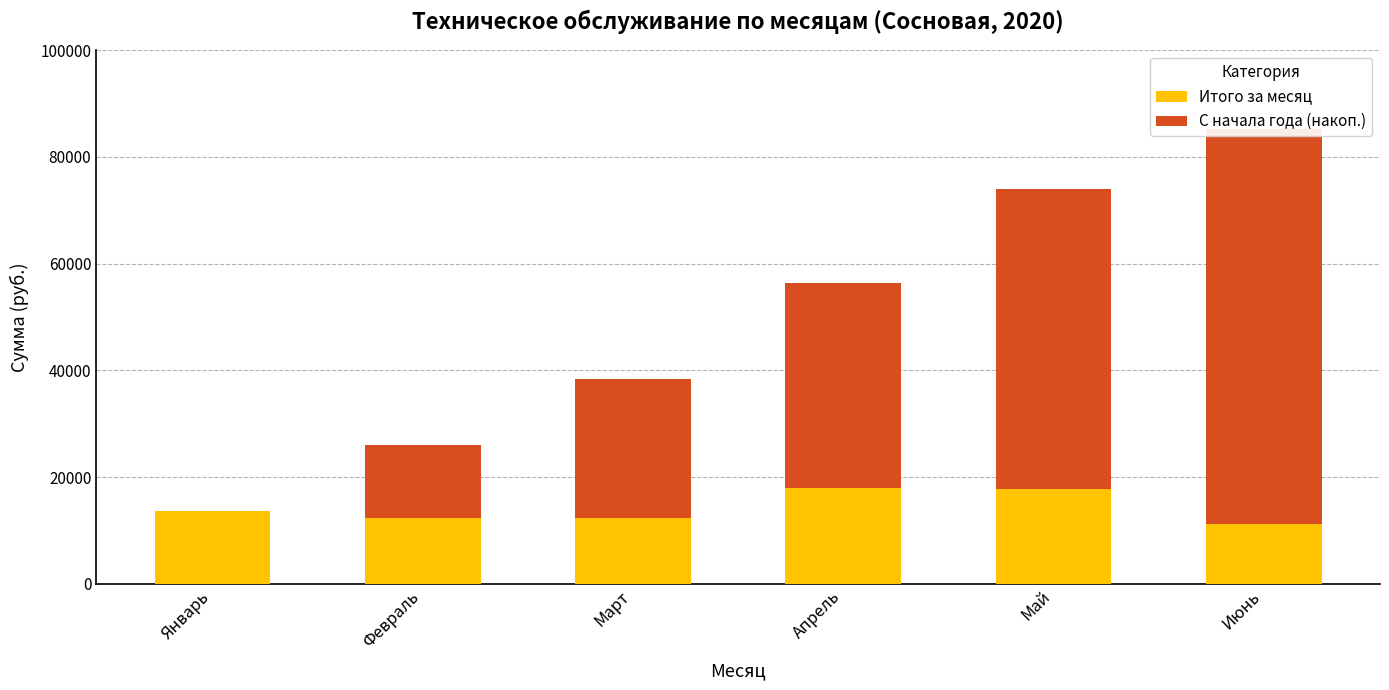

What position from the right is Май?

2